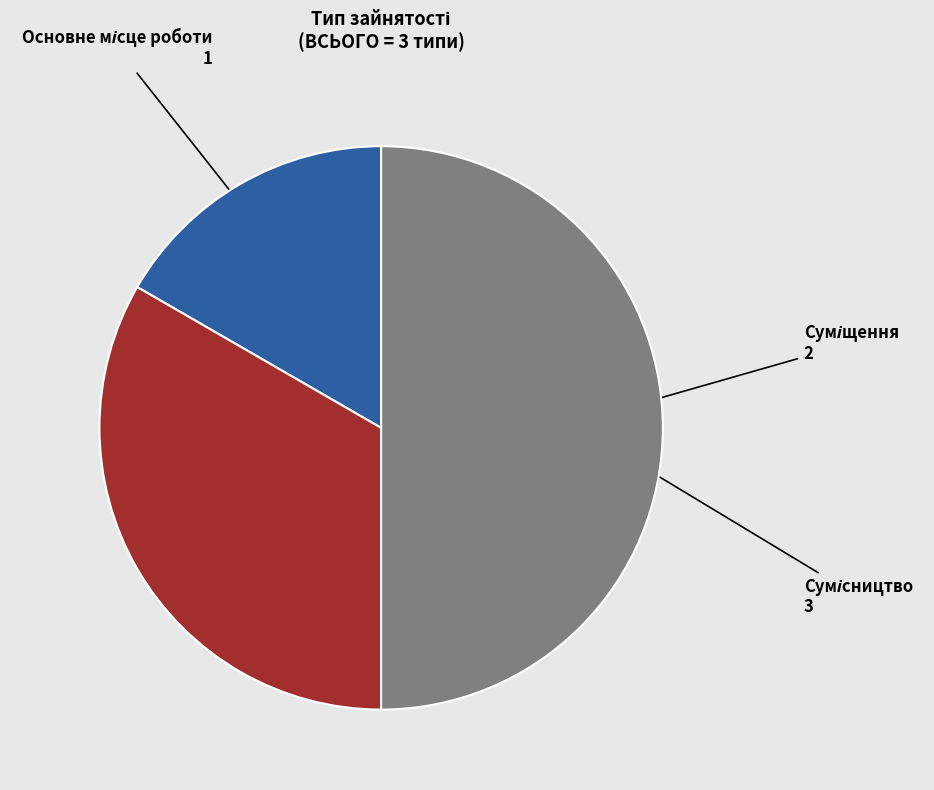

Count the number of slices in the pie.

3